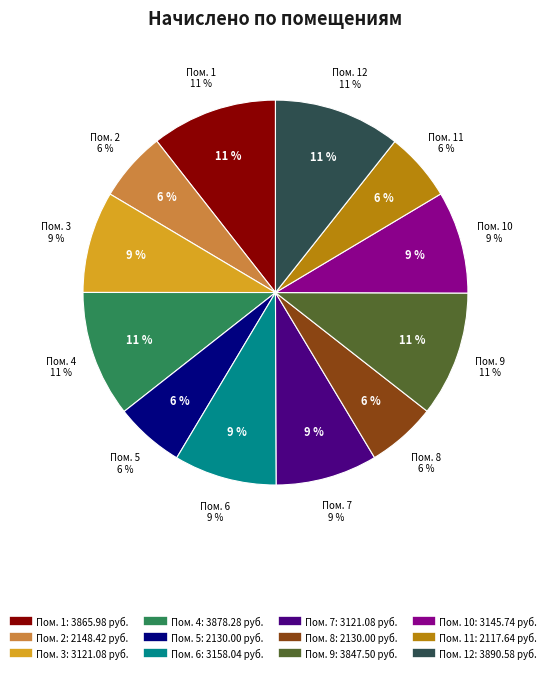

Does 9 account for over 50% of the chart?

No